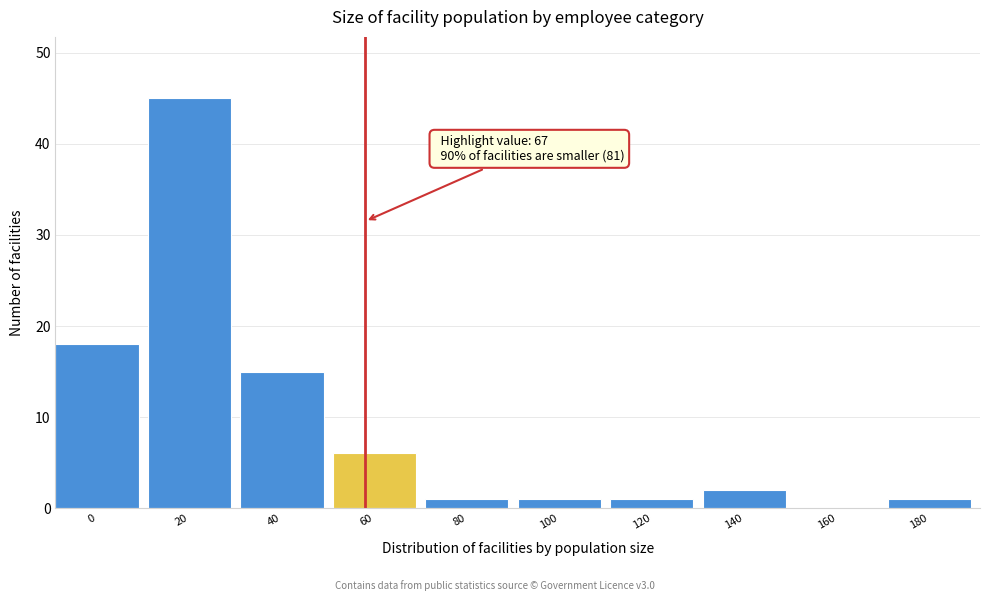

Reading right to left, transcribe all the data shown in this chart.

180=1	160=0	140=2	120=1	100=1	80=1	60=6	40=15	20=45	0=18